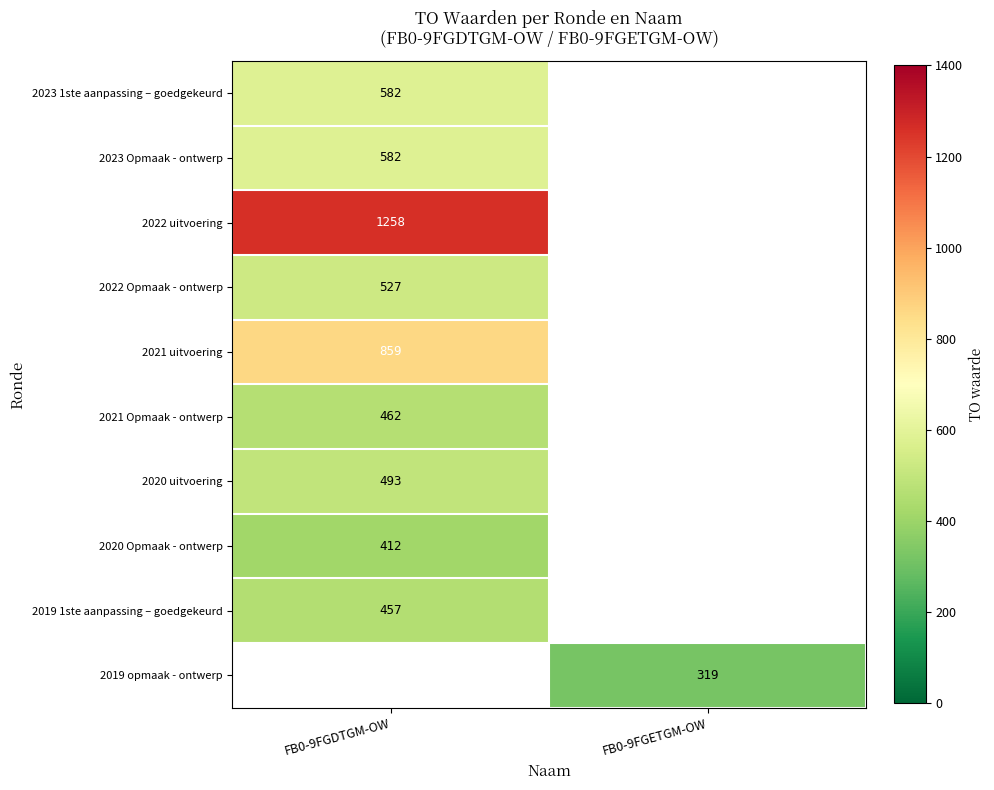

How many distinct data groups are displayed?

10